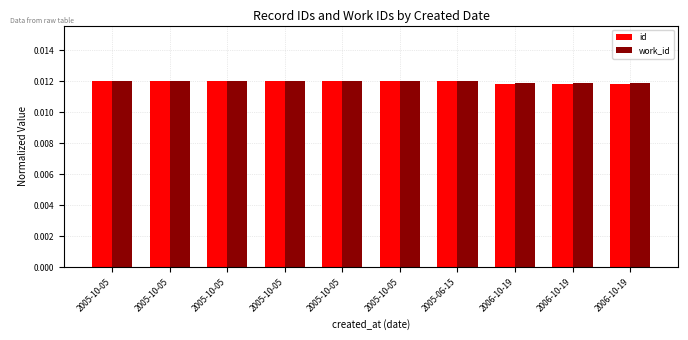

What is the label of the 5th bar from the right?

2005-10-05